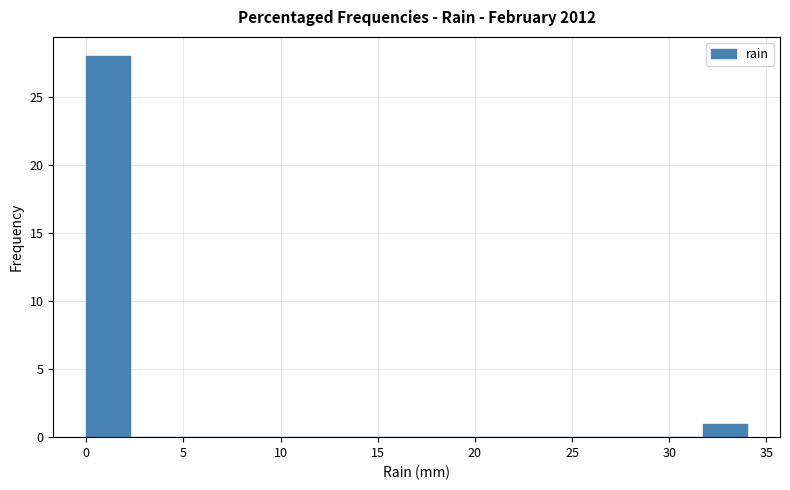

What is the height of the bar covering 0.0 to 2.5 on the x-axis? Neither the bar edges nor the heights are printed on the chart, so give them approximately, as read against the axes.

28